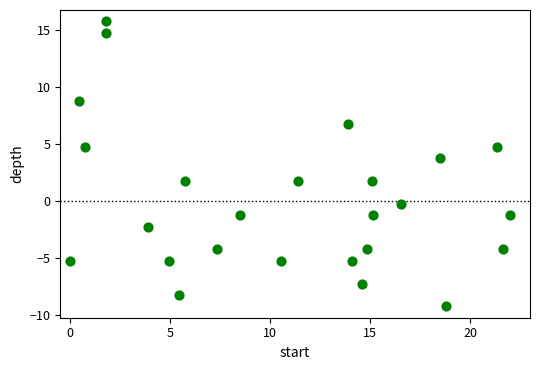

What Y value in the scatter plot is closest to 3?

3.8